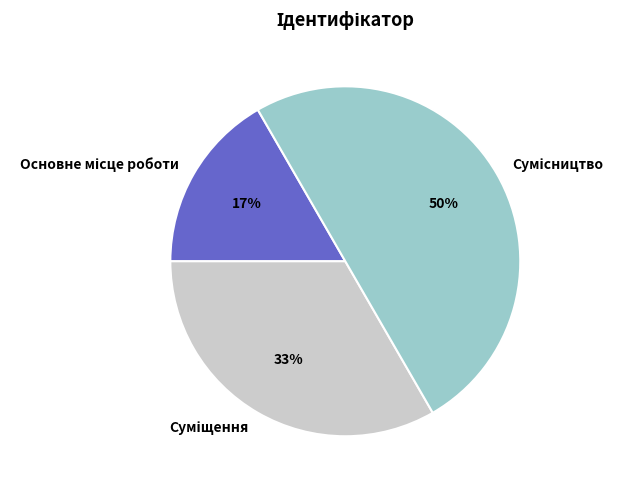

Count the number of slices in the pie.

3